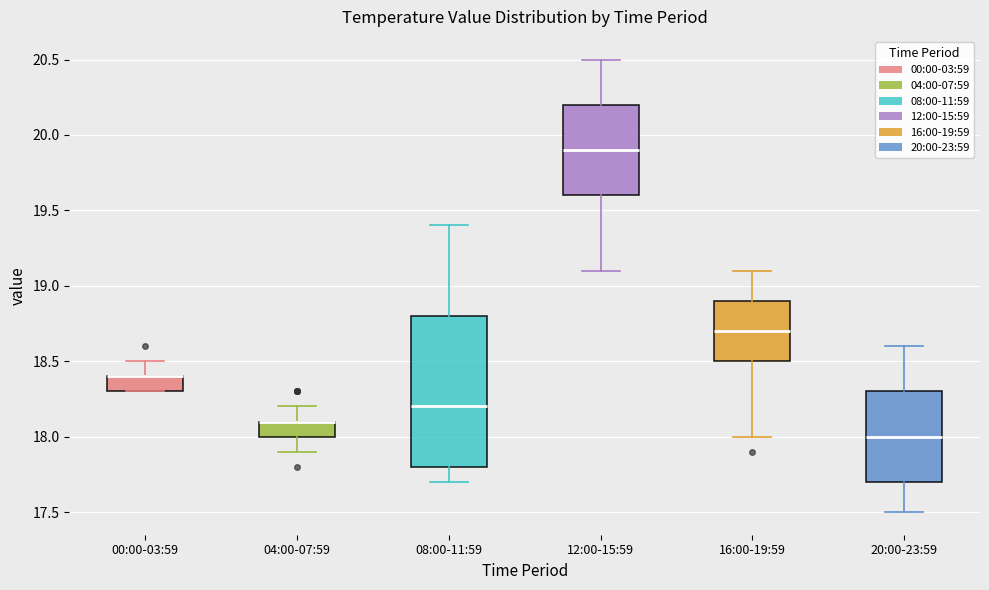

Reading left to right, read every box against the y-axis: the position of its median line, the range the box covers, and the ends of its whiskers. The values are not printed on the chart, so give them approximately, as read against the axis.

00:00-03:59: median 18.4 (drawn on the box's upper edge), box 18.3 to 18.4, whiskers 18.3 to 18.5
04:00-07:59: median 18.1 (drawn on the box's upper edge), box 18.0 to 18.1, whiskers 17.9 to 18.2
08:00-11:59: median 18.2, box 17.8 to 18.8, whiskers 17.7 to 19.4
12:00-15:59: median 19.9, box 19.6 to 20.2, whiskers 19.1 to 20.5
16:00-19:59: median 18.7, box 18.5 to 18.9, whiskers 18.0 to 19.1
20:00-23:59: median 18.0, box 17.7 to 18.3, whiskers 17.5 to 18.6